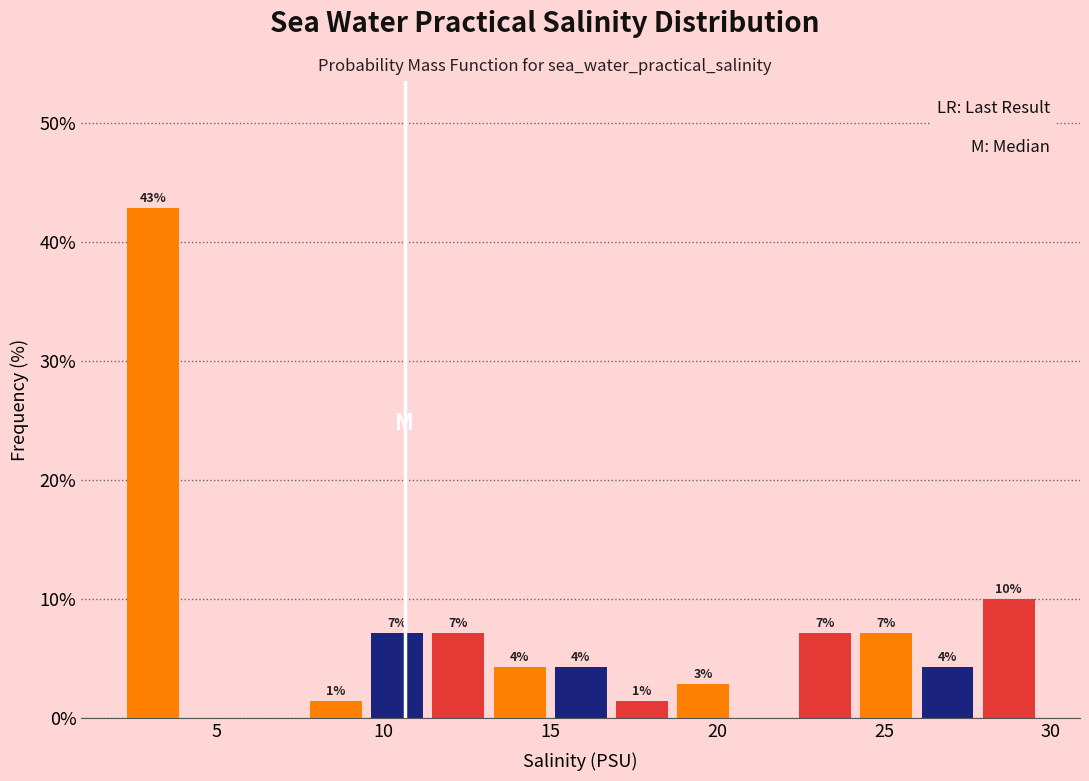

Read against the x-axis, roughly where is the centre of the tallest bar?

3.0